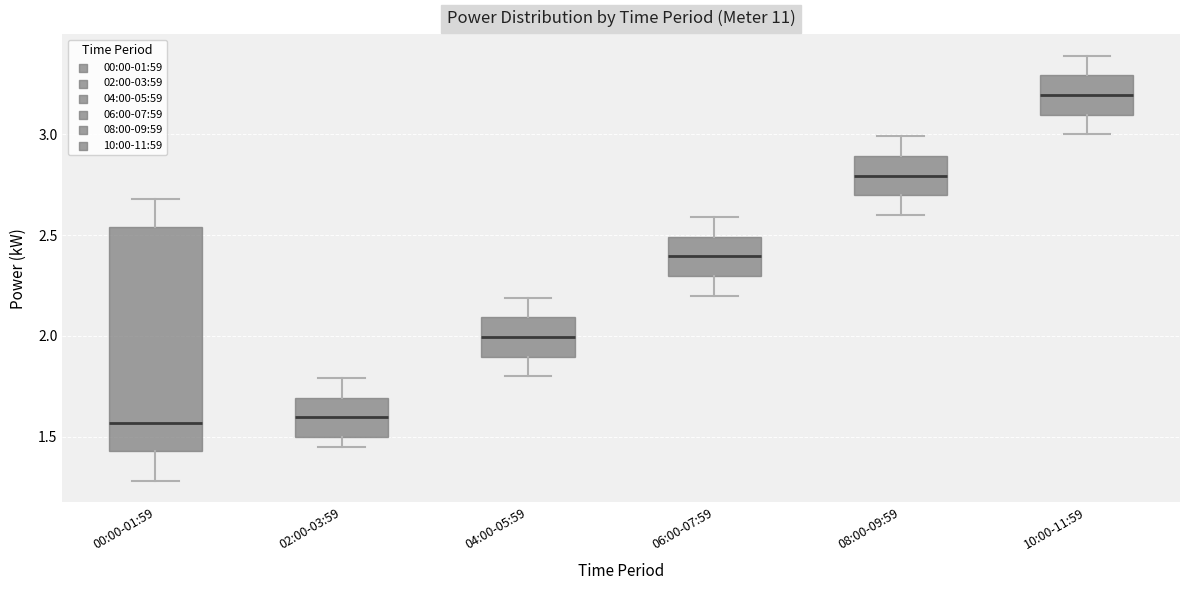

Reading left to right, transcribe this box plot: for each box, give where its median line is, the range the box spans, and where its two whiskers end, as read against the y-axis. The values are not printed on the chart, so give them approximately, as read against the axis.

00:00-01:59: median 1.55, box 1.45 to 2.55, whiskers 1.30 to 2.70
02:00-03:59: median 1.60, box 1.50 to 1.70, whiskers 1.45 to 1.80
04:00-05:59: median 2.00, box 1.90 to 2.10, whiskers 1.80 to 2.20
06:00-07:59: median 2.40, box 2.30 to 2.50, whiskers 2.20 to 2.60
08:00-09:59: median 2.80, box 2.70 to 2.90, whiskers 2.60 to 3.00
10:00-11:59: median 3.20, box 3.10 to 3.30, whiskers 3.00 to 3.40